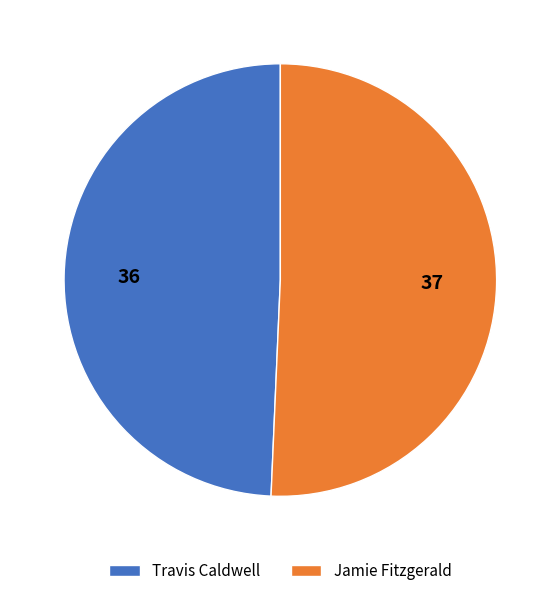

What is the ratio of the value at Jamie Fitzgerald to the value at Travis Caldwell?

1.0